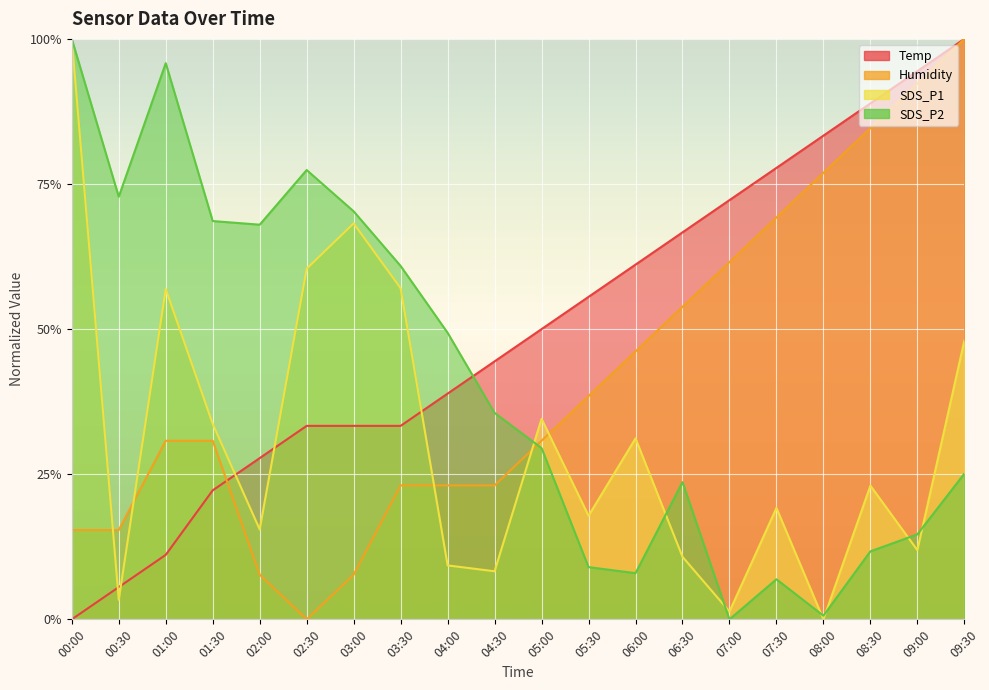

Between which two adjacent categories do SDS_P2 and SDS_P1 first intersect?

00:00 and 00:30